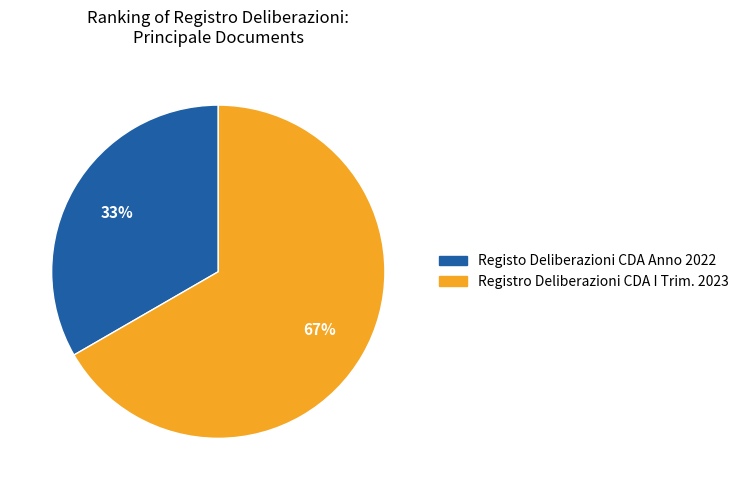

Approximately how many times larger is the value at Registro Deliberazioni CDA I Trim. 2023 compared to Registo Deliberazioni CDA Anno 2022?

2.0